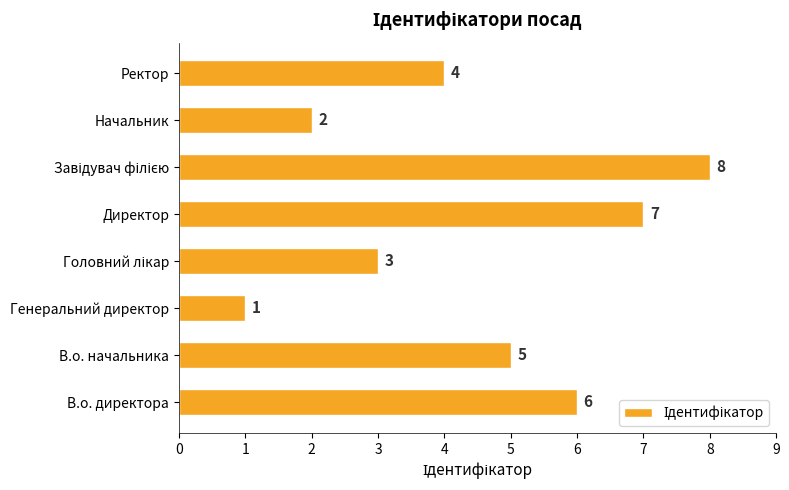

What is the greatest value displayed?

8